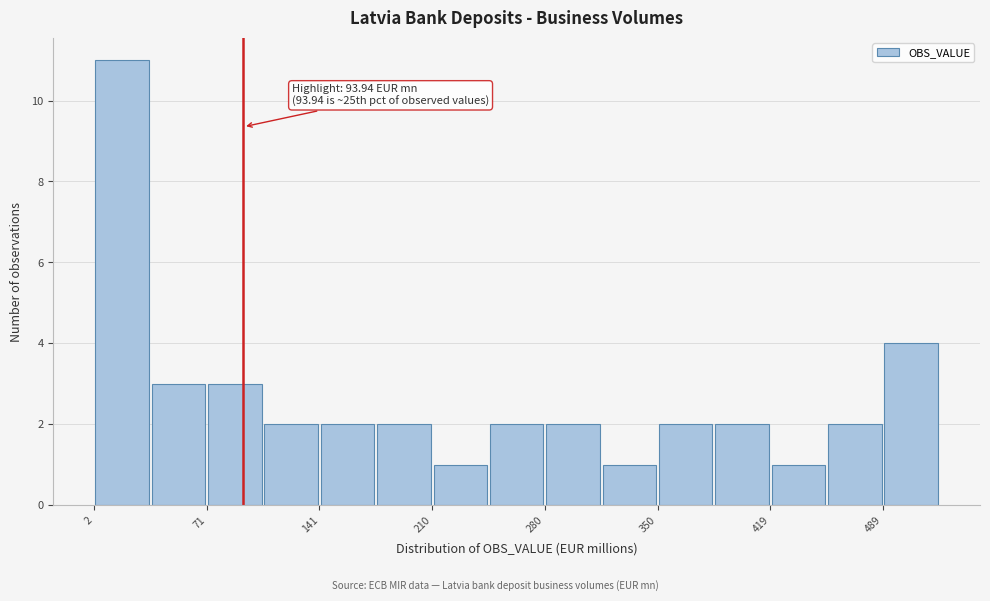

Around what value on the x-axis is the tallest bar? Give the approximate position of its centre, as read against the axis.

20